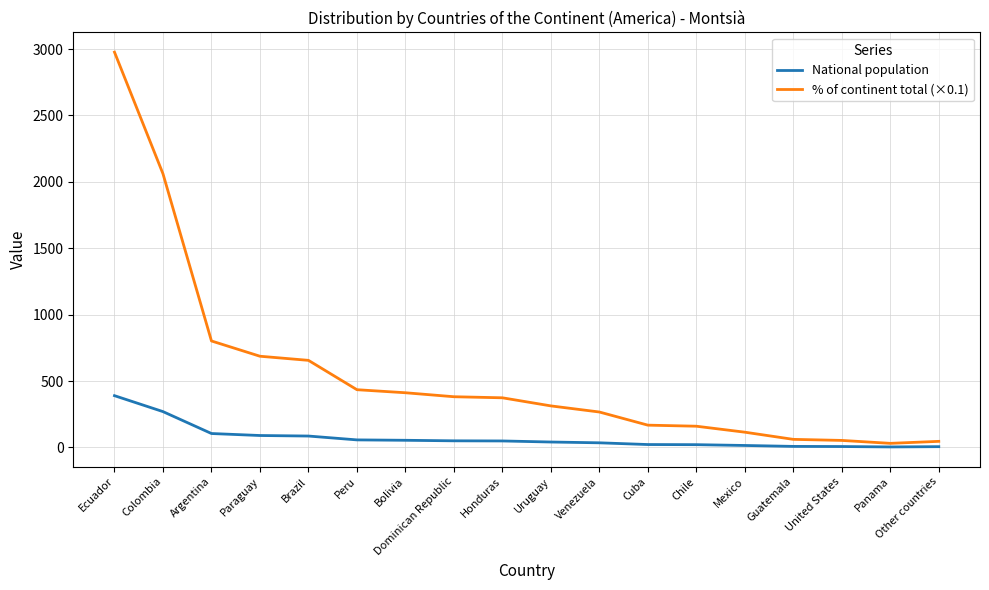

Is the value of National population at Peru greater than the value of % of continent total (×0.1) at Brazil?

No